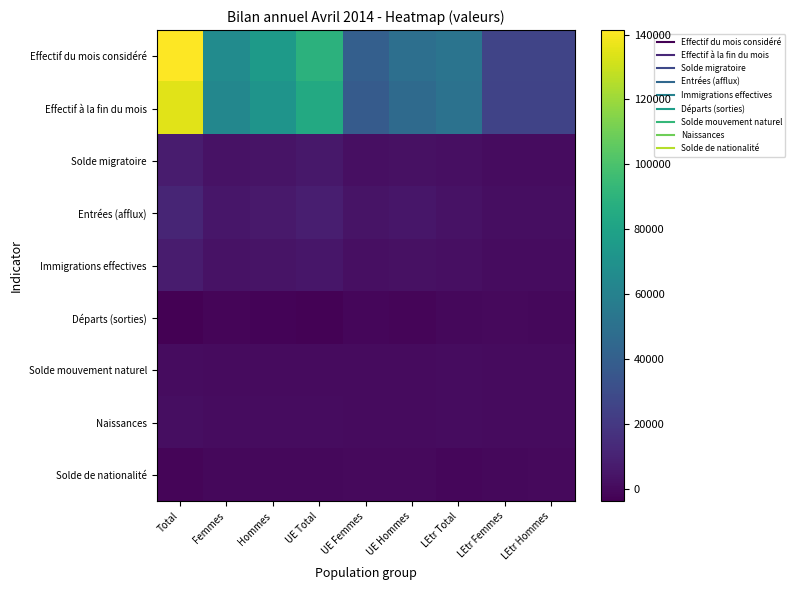

At which category is the sum across all series the highest?

Total